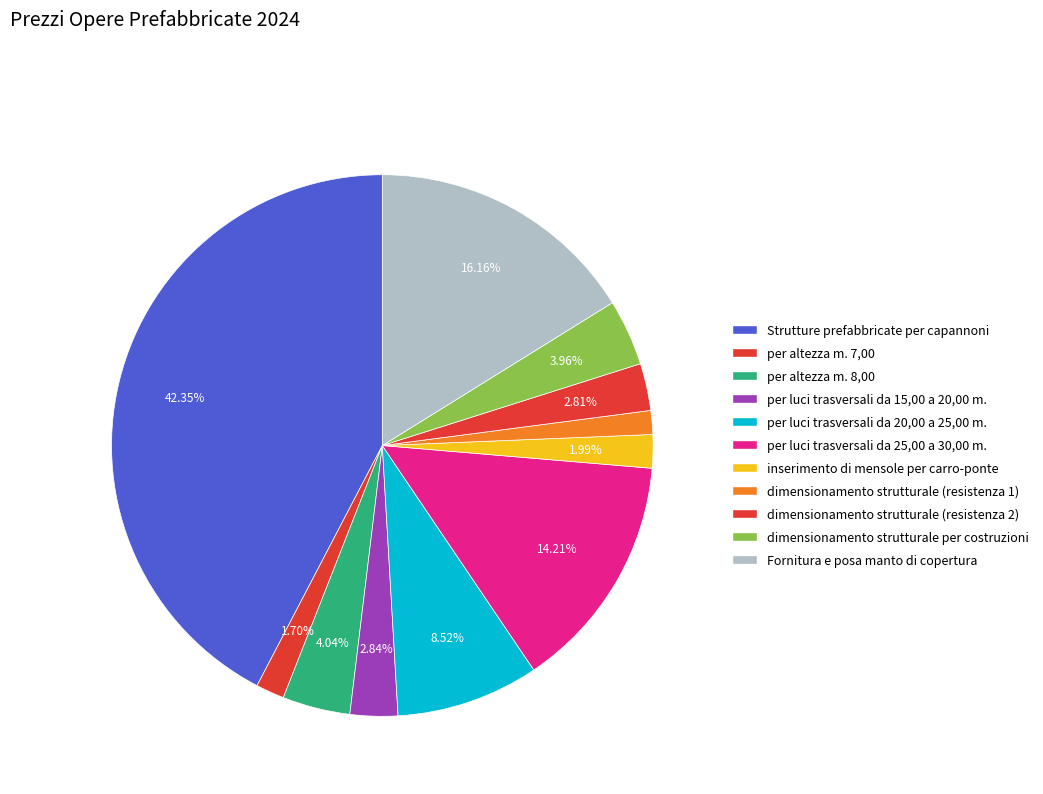

What percentage is the per altezza m. 7,00 slice, to the nearest percent?

2%